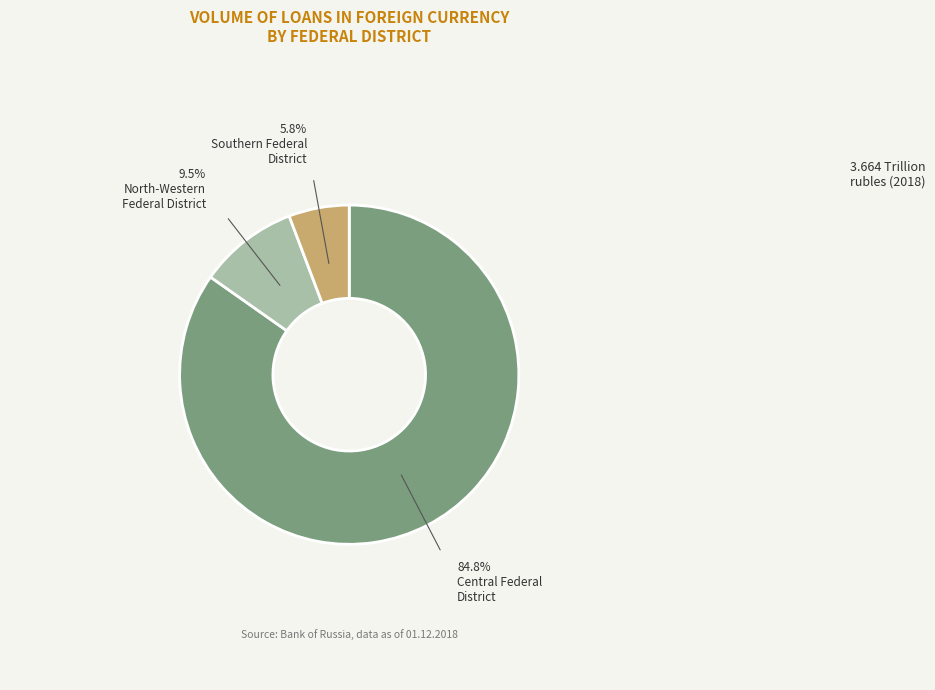

Is there any slice that represents more than half of the pie?

Yes